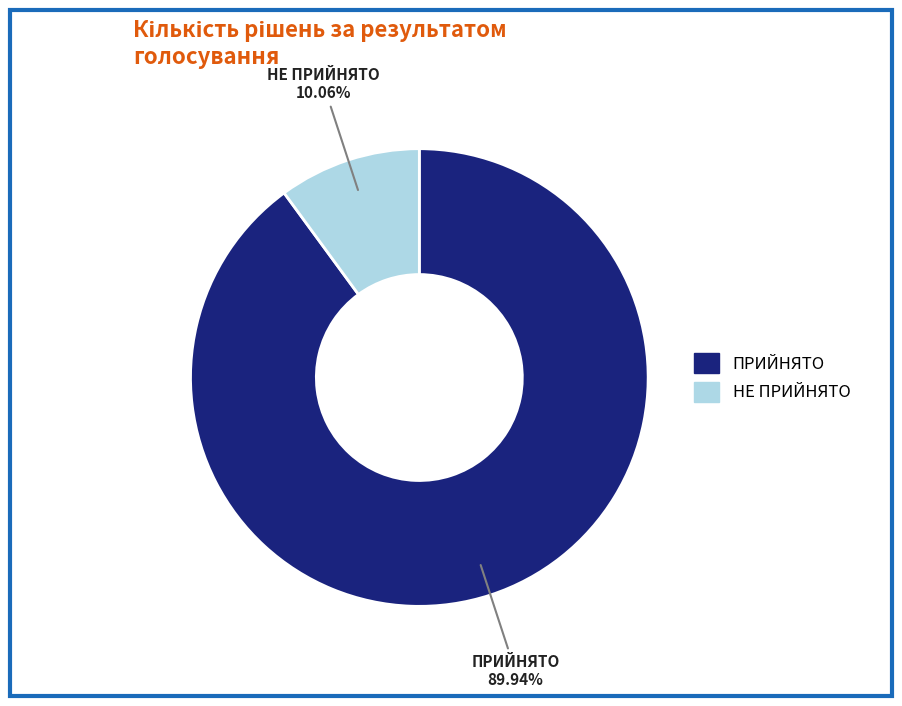

Count the number of slices in the pie.

2